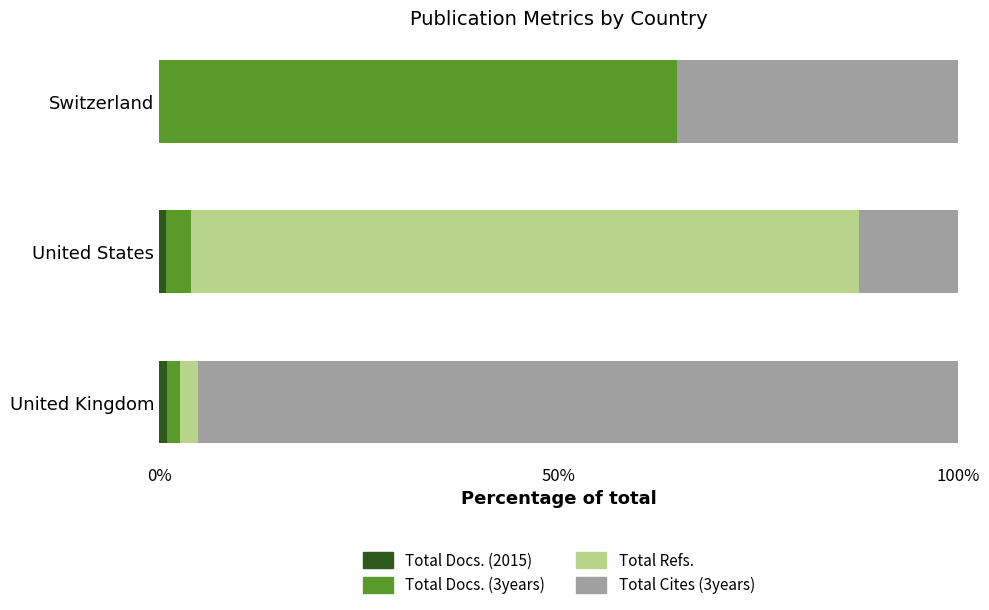

How many distinct data groups are displayed?

4